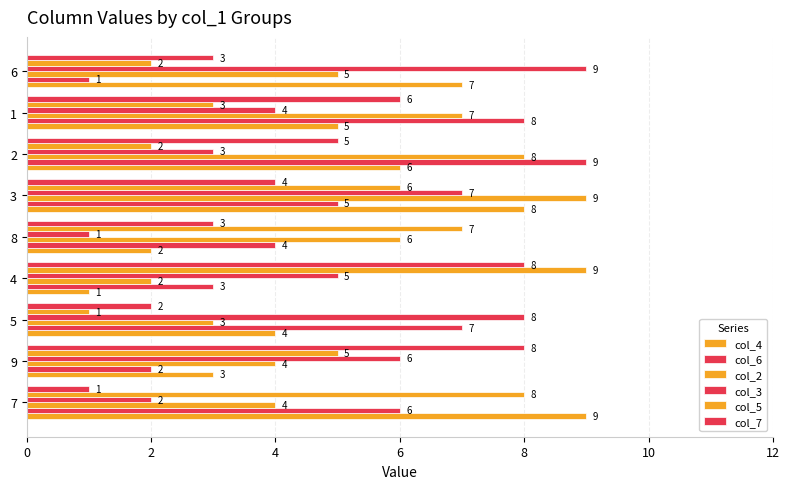

How many distinct data groups are displayed?

6